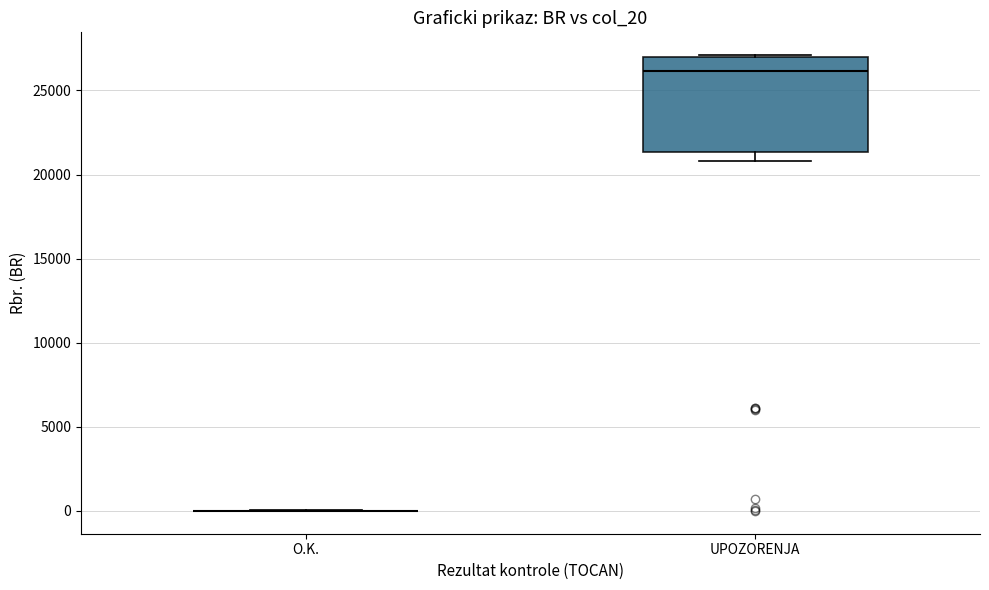

Reading left to right, read every box against the y-axis: the position of its median line, the range the box covers, and the ends of its whiskers. The values are not printed on the chart, so give them approximately, as read against the axis.

O.K.: box collapsed to a line at 0, whiskers 0 to 0
UPOZORENJA: median 26000, box 21500 to 27000, whiskers 21000 to 27000